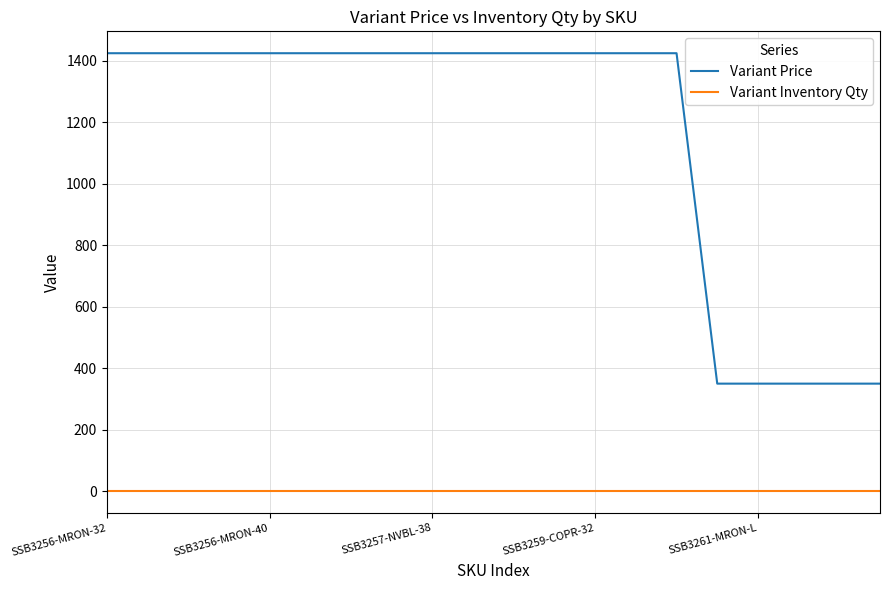

Which series has the largest range (max minus min)?

Variant Price